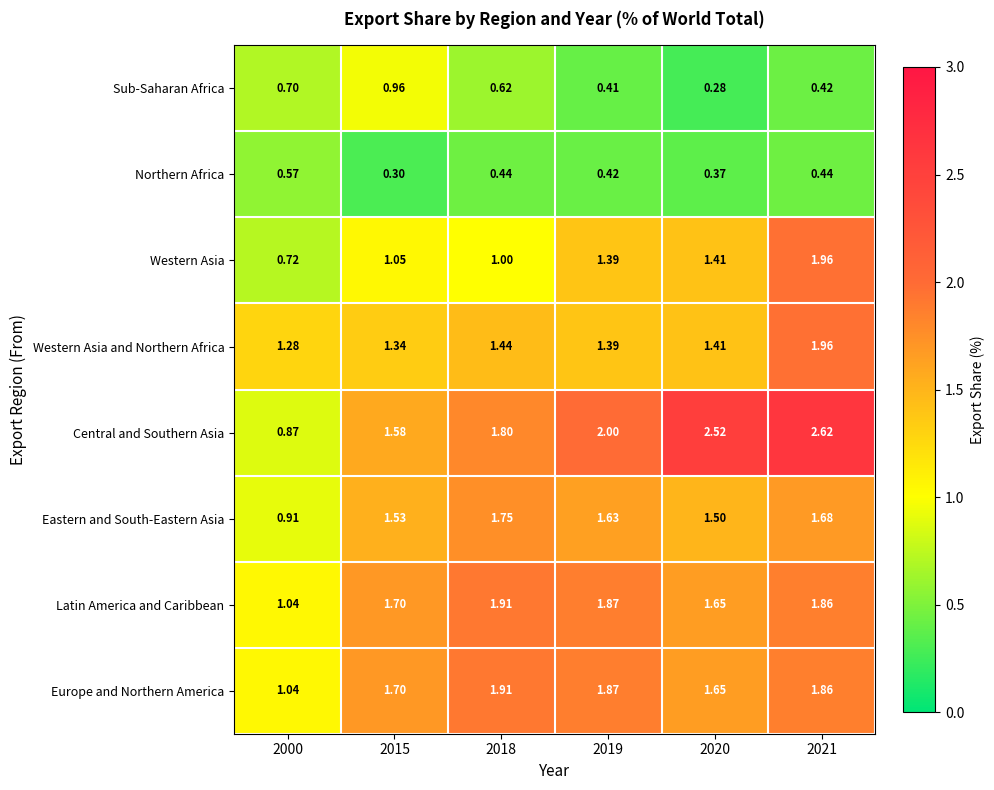

Between 2000 and 2020, which series saw the biggest shift?

Central and Southern Asia